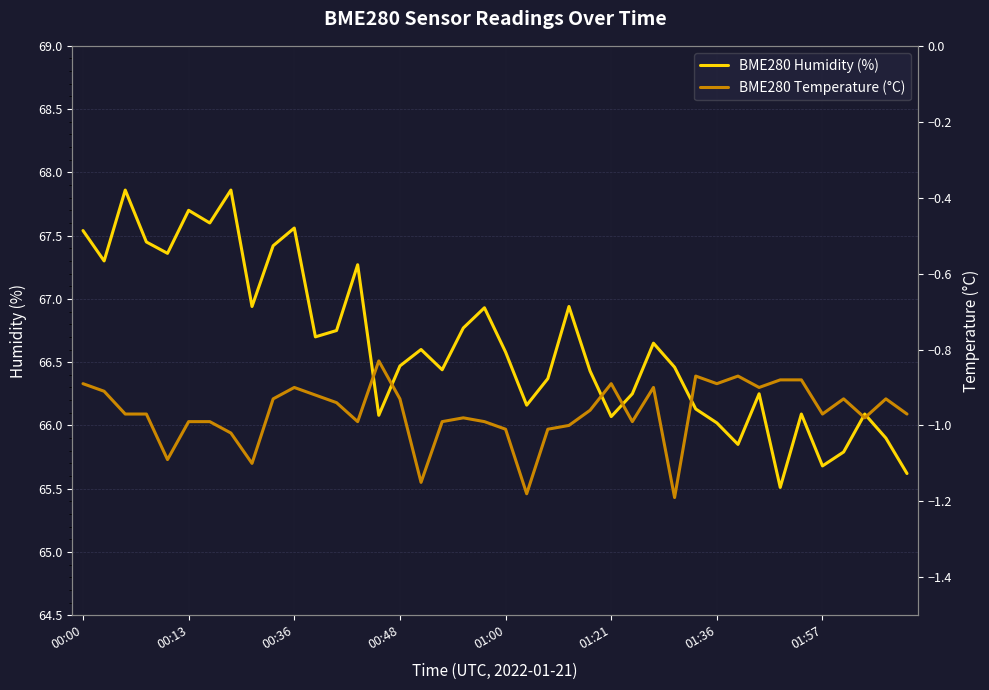

At 24, list the series in order from smallest to largest.

BME280 Temperature (°C), BME280 Humidity (%)